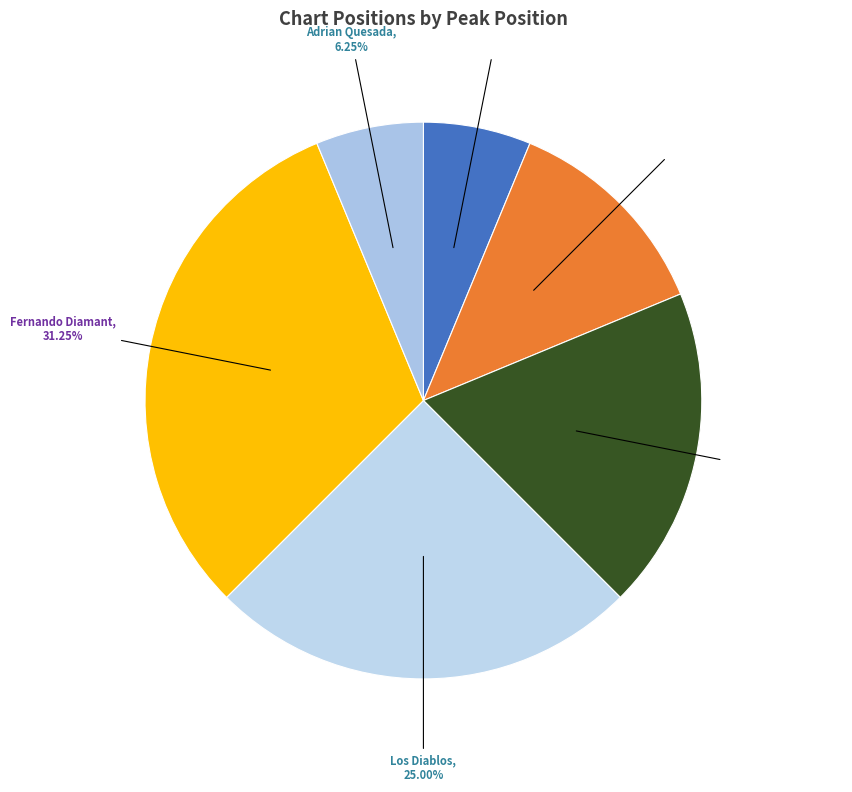

Approximately how many times larger is the value at Alvaro Soler & Topic compared to Adrian Quesada?

1.0